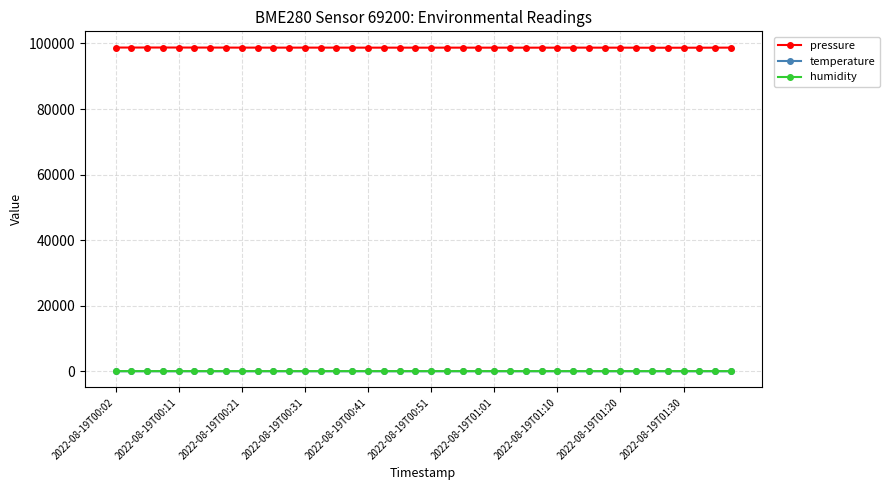

True or false: humidity and pressure cross at least once.

False